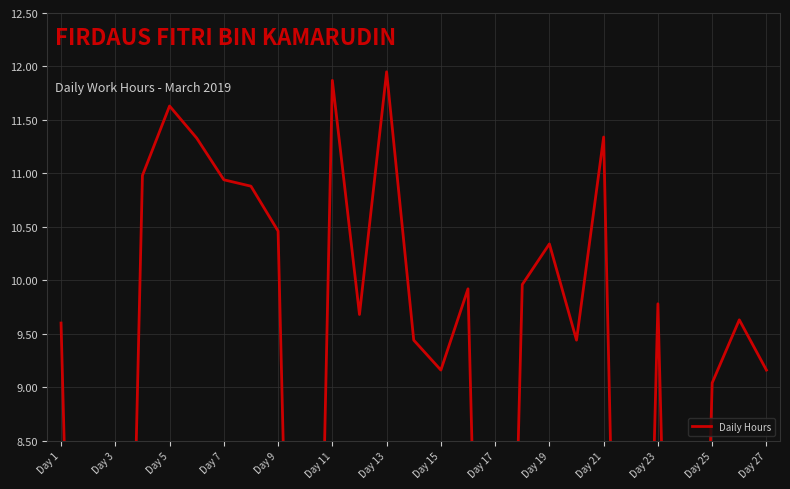

What is the greatest value displayed?

11.9